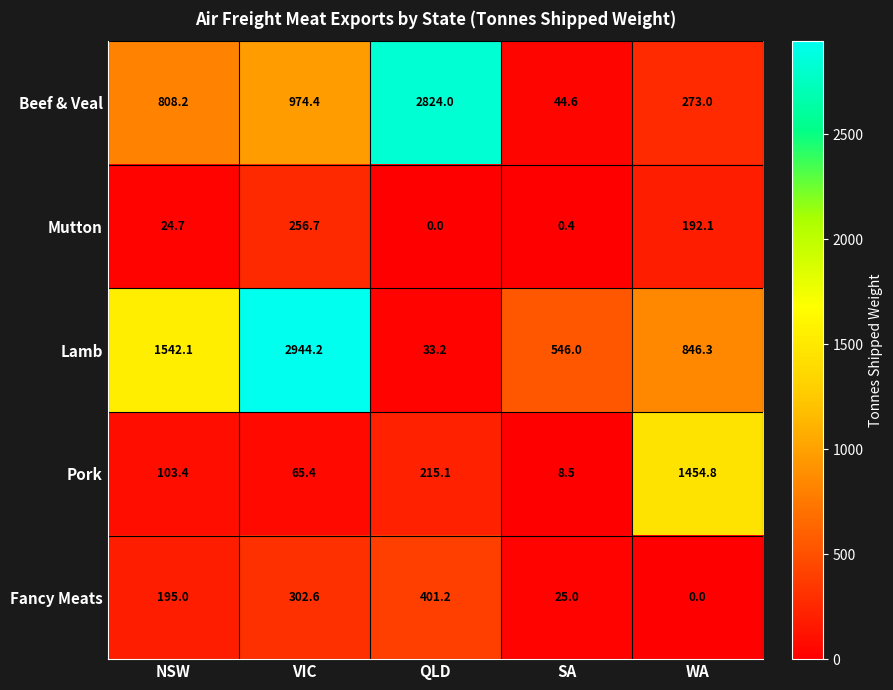

Rank the series by their maximum value, from lowest to highest.

Mutton, Fancy Meats, Pork, Beef & Veal, Lamb